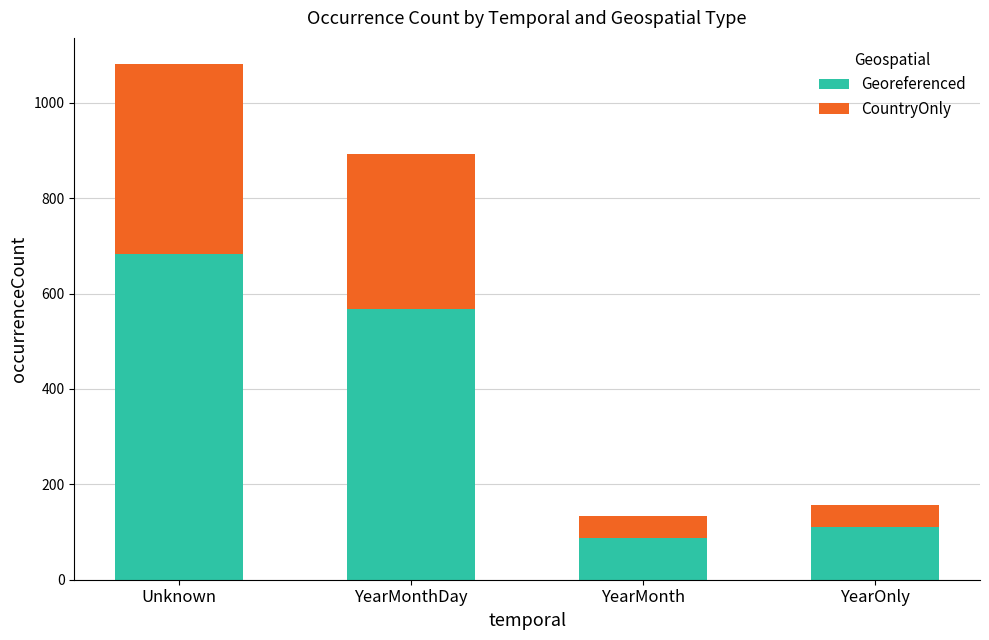

What is the highest value of the Georeferenced series?

682